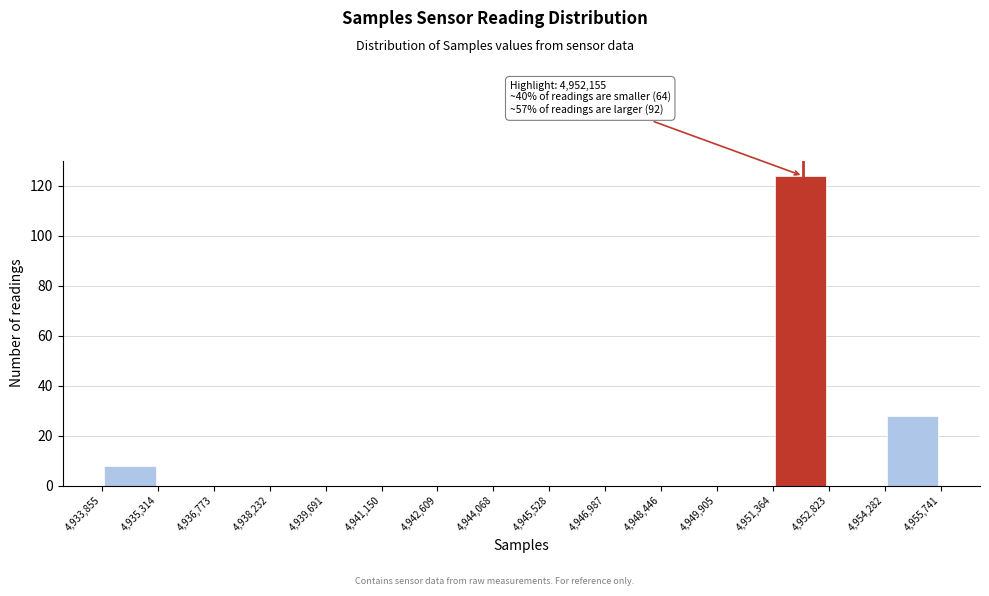

Which range on the x-axis has the tallest bar?

4,951,364 to 4,952,823